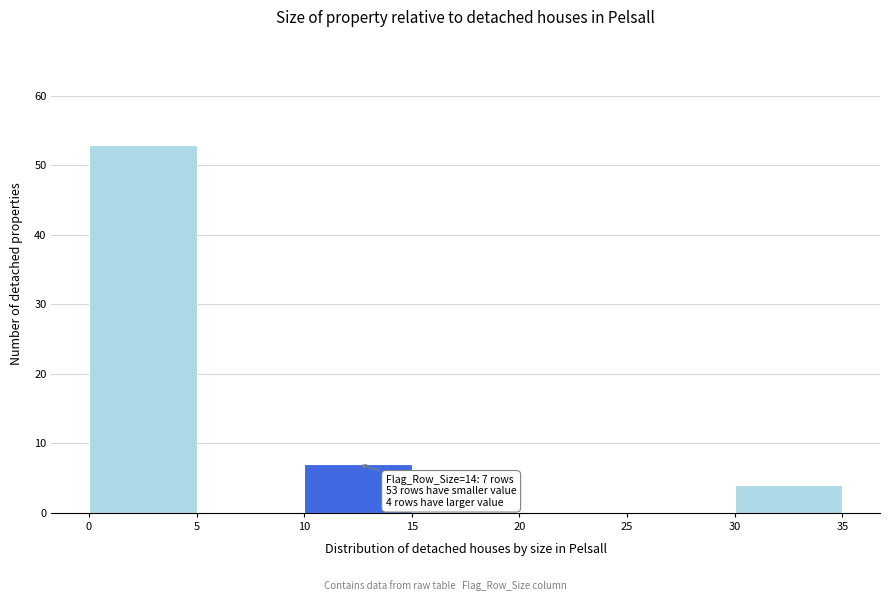

Which range on the x-axis has the tallest bar?

0 to 5